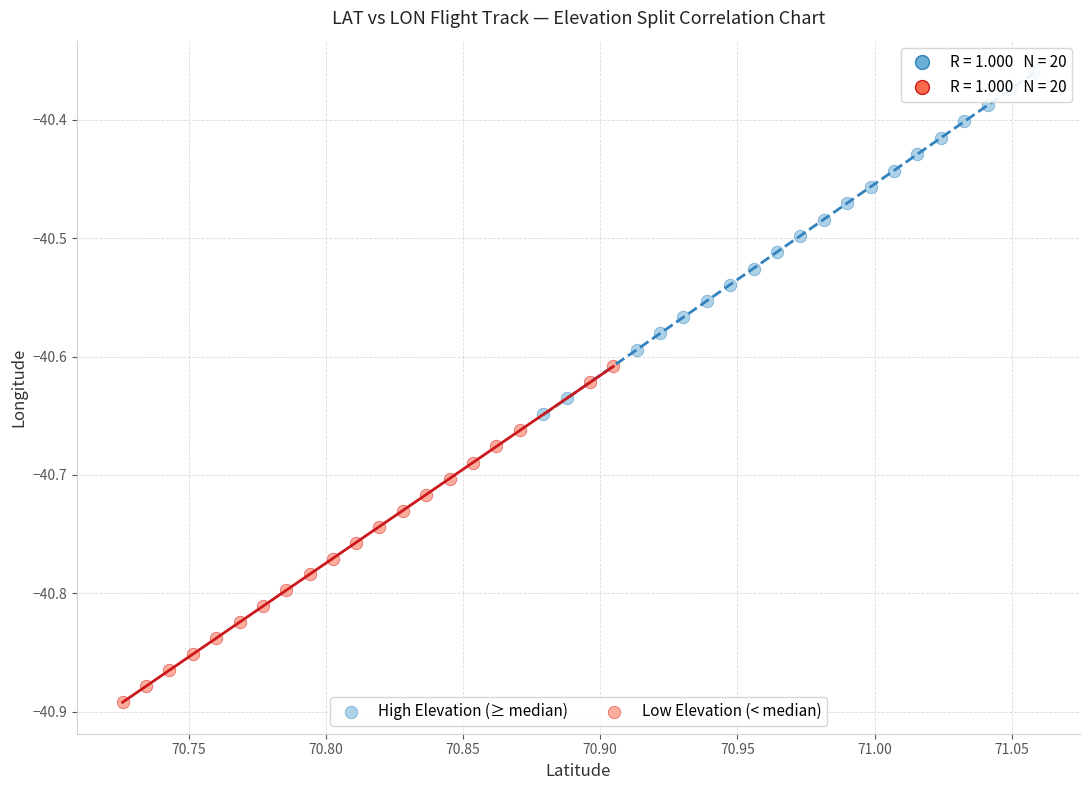

Which series has the widest spread of Y values?

High Elevation (≥ median)